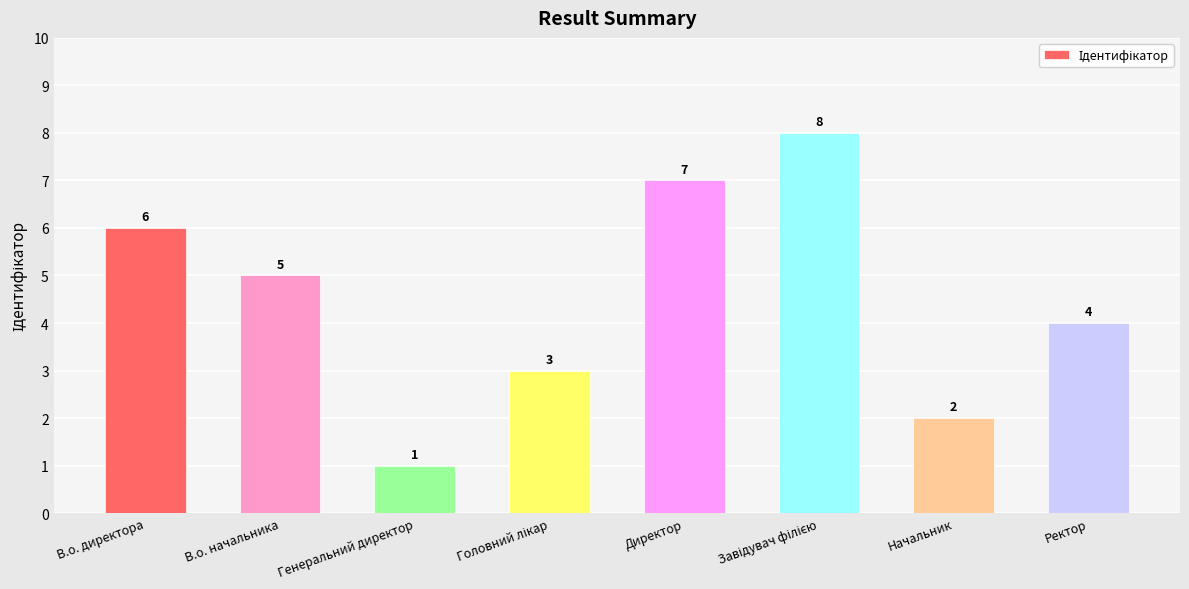

Count the values in the range 3 to 7.

5